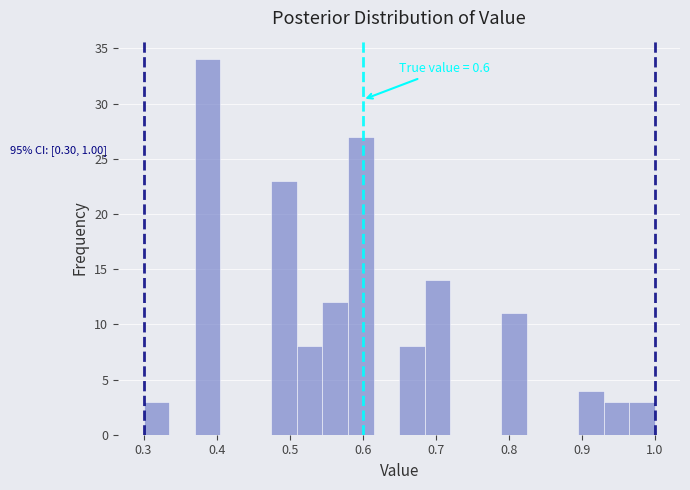

Around what value on the x-axis is the tallest bar? Give the approximate position of its centre, as read against the axis.

0.39